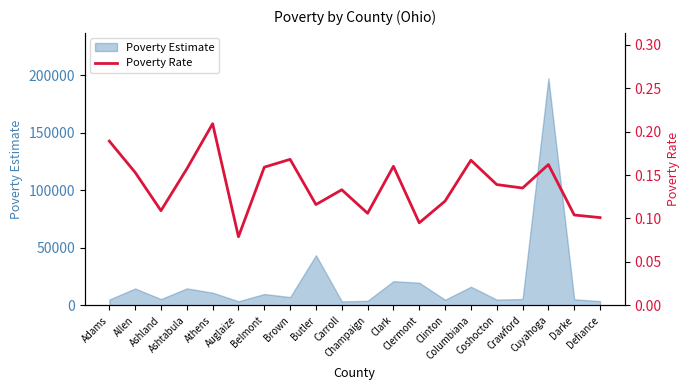

How many values are between 0 and 1?

20